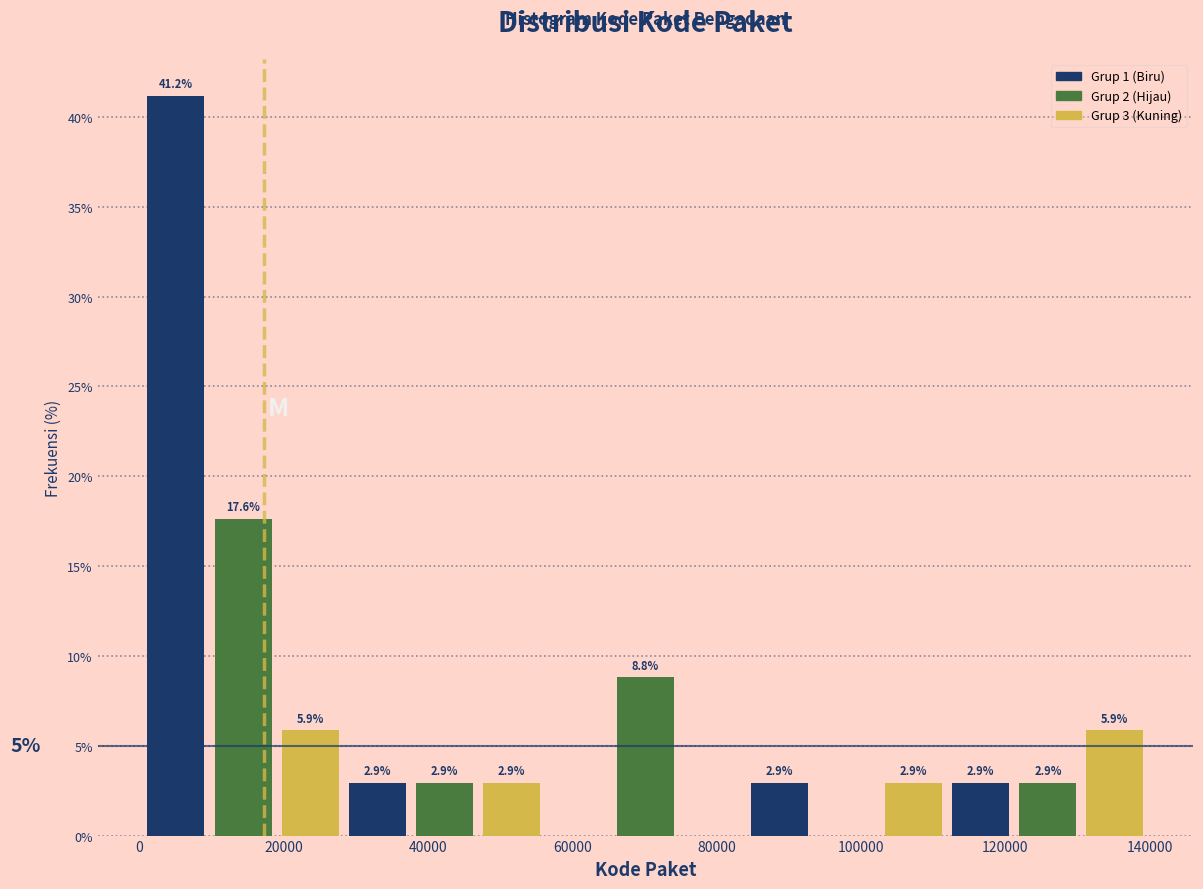

Which range on the x-axis has the tallest bar?

0 to 10000